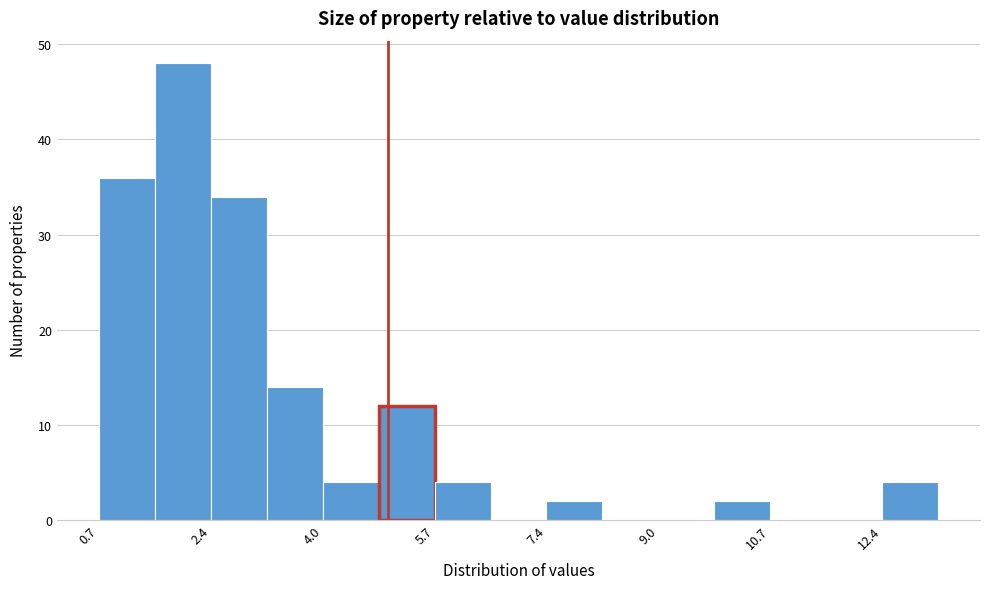

Reading left to right, transcribe this chart: for each bar, give the range it covers on the x-axis and its height. Neither the bar edges nor the heights are printed on the chart, so give them approximately, as read against the axes.

0.8 to 1.6: 36
1.6 to 2.4: 48
2.4 to 3.2: 34
3.2 to 4.0: 14
4.0 to 4.8: 4
4.8 to 5.8: 12
5.8 to 6.6: 4
6.6 to 7.4: 0
7.4 to 8.2: 2
8.2 to 9.0: 0
9.0 to 9.8: 0
9.8 to 10.8: 2
10.8 to 11.6: 0
11.6 to 12.4: 0
12.4 to 13.2: 4